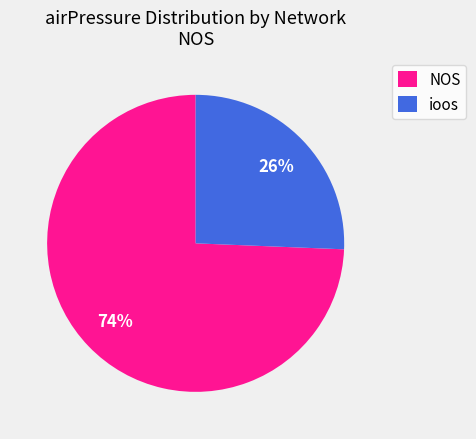

The ioos slice represents 13% of the pie. True or false?

False